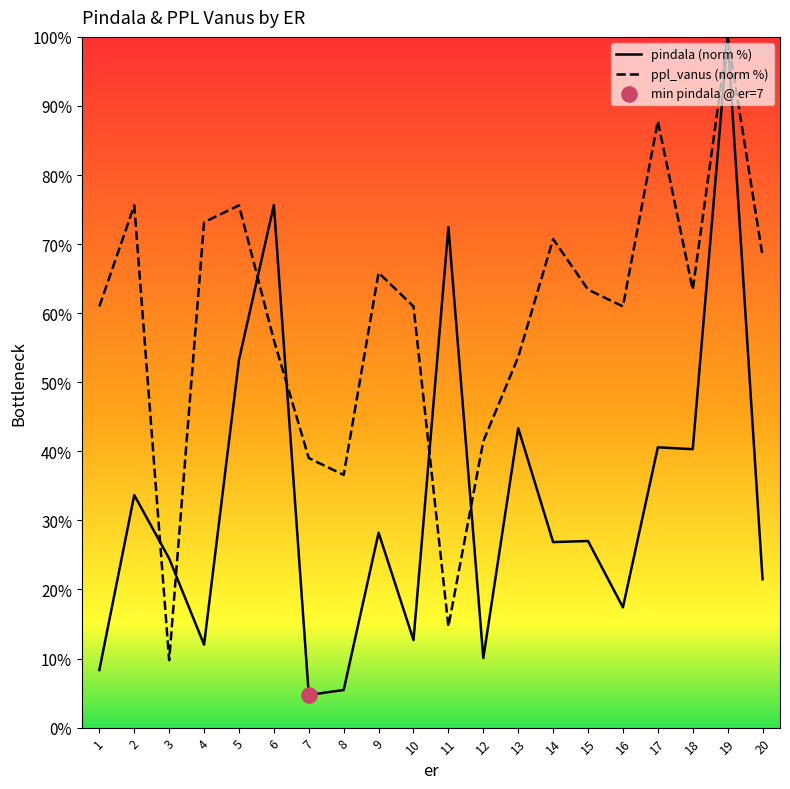

Which series reaches the minimum Y coordinate?

pindala (norm %)